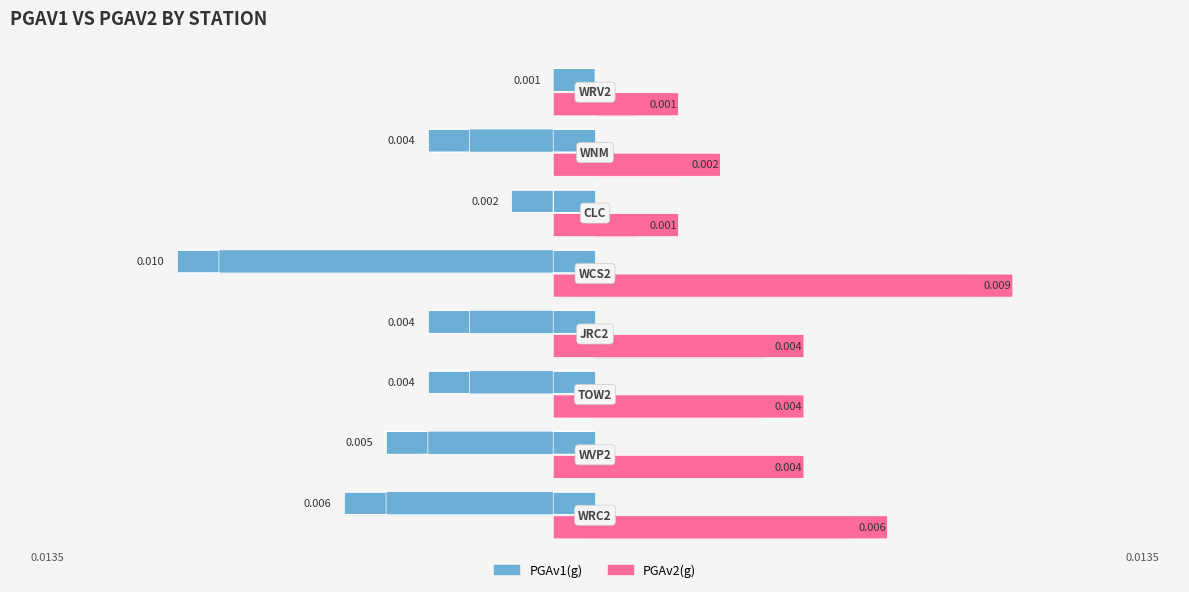

How many data points does each series have?

8